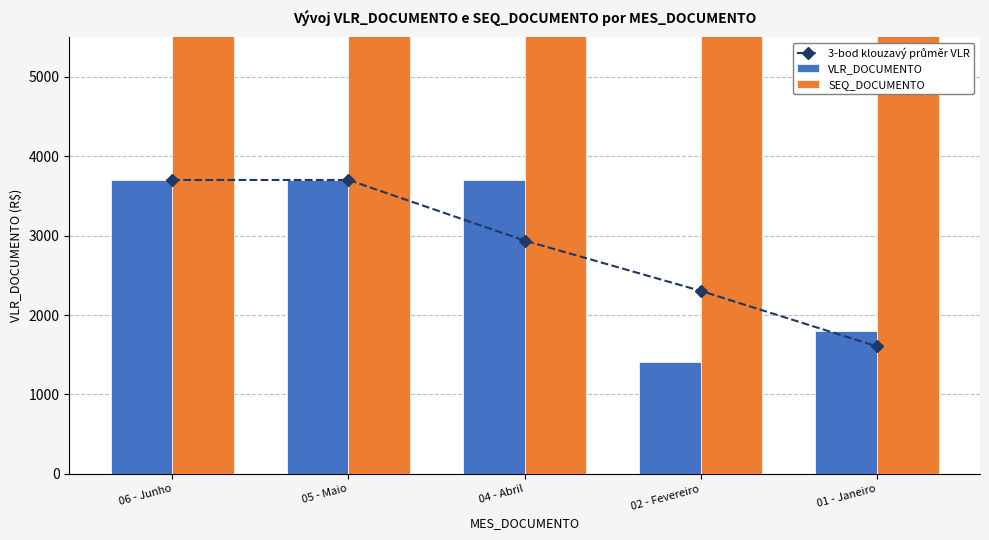

Which series has the largest total across all categories?

SEQ_DOCUMENTO